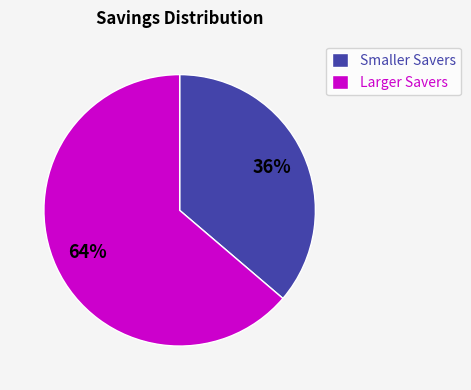

Is there any slice that represents more than half of the pie?

Yes